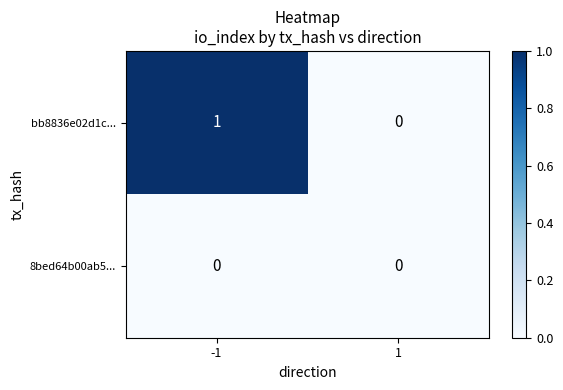

Is it true that bb8836e02d1c... equals 0 at -1?

False